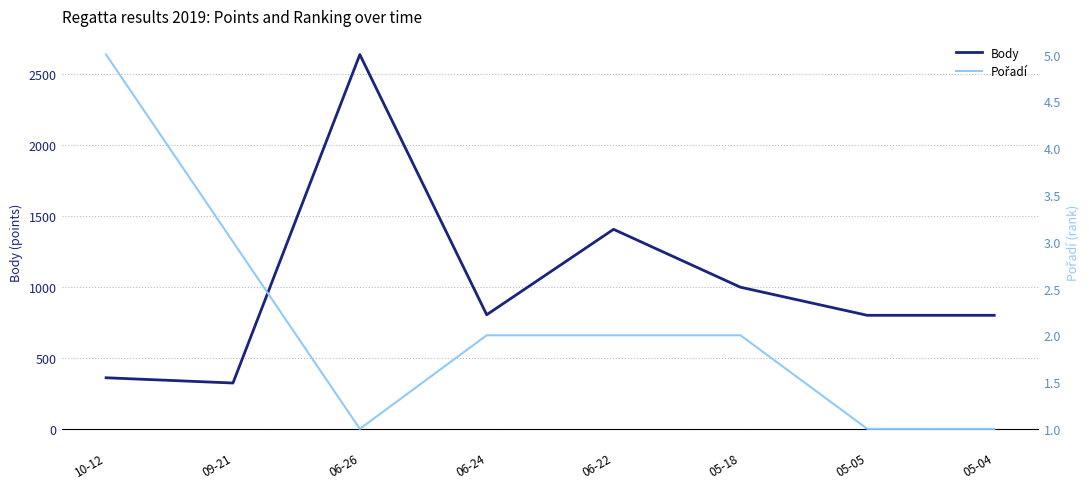

At which label does Pořadí reach its peak?

10-12